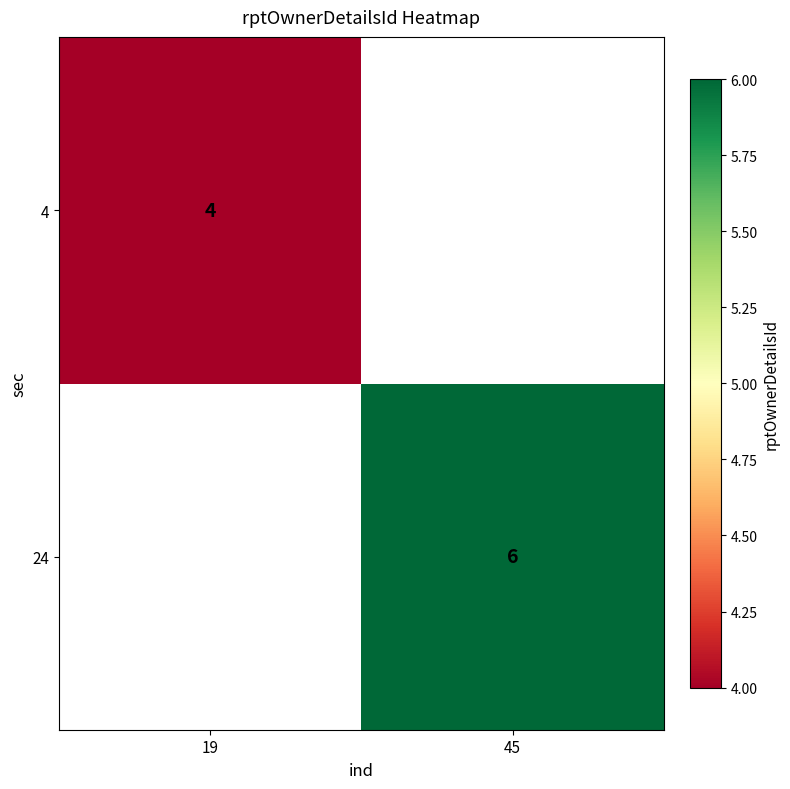

The 24 series shows 6 at 45. True or false?

True